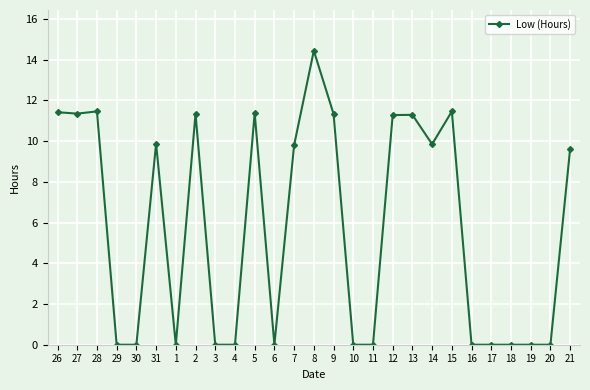

What is the average value?

5.8